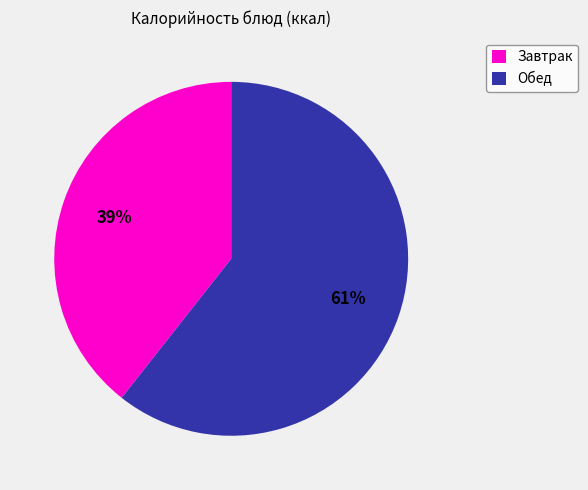

How many slices are in this pie chart?

2